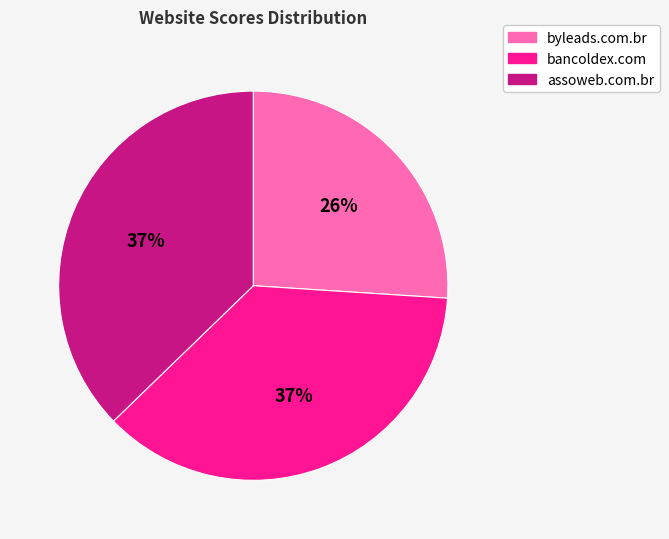

What is the smallest slice in the pie chart?

byleads.com.br